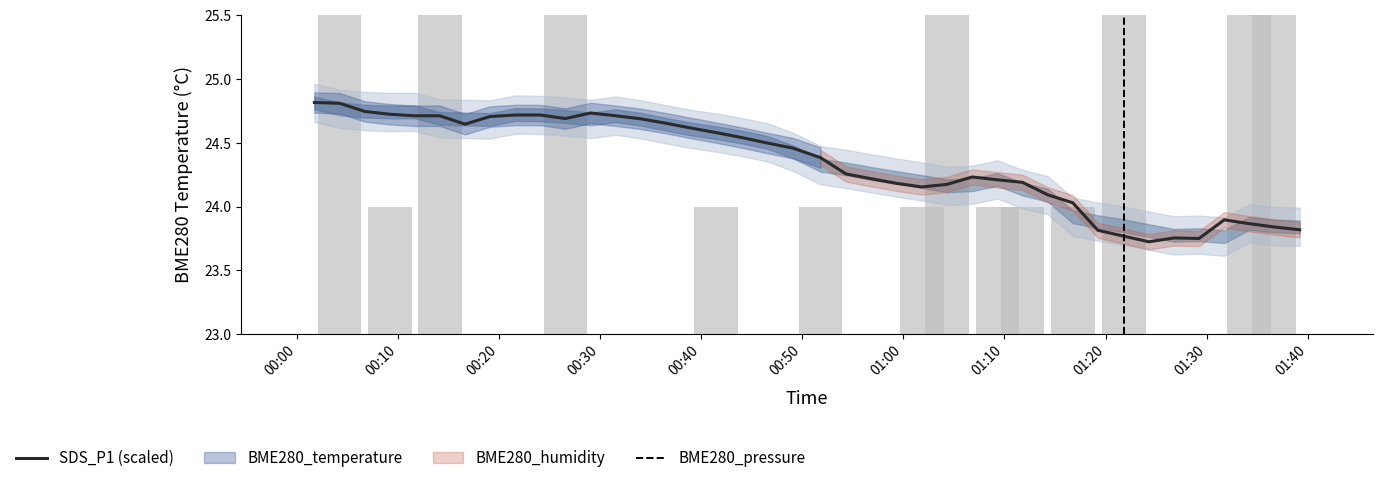

Count the number of categories in the chart.

40